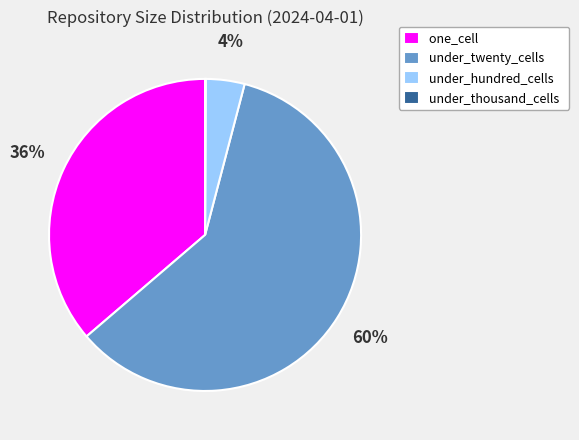

Is under_twenty_cells the majority of the pie?

Yes